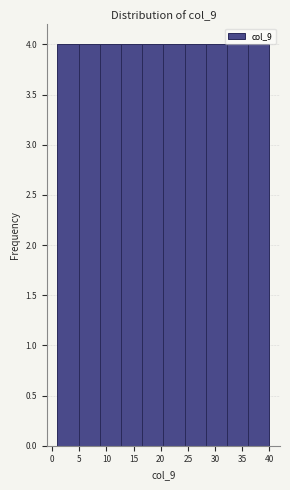

Reading left to right, list every bar in this chart as the range it spans on the x-axis followed by its height. Neither the bar edges nor the heights are printed on the chart, so give them approximately, as read against the axes.

1.0 to 4.9: 4
4.9 to 8.8: 4
8.8 to 12.7: 4
12.7 to 16.6: 4
16.6 to 20.5: 4
20.5 to 24.4: 4
24.4 to 28.3: 4
28.3 to 32.2: 4
32.2 to 36.1: 4
36.1 to 40.0: 4